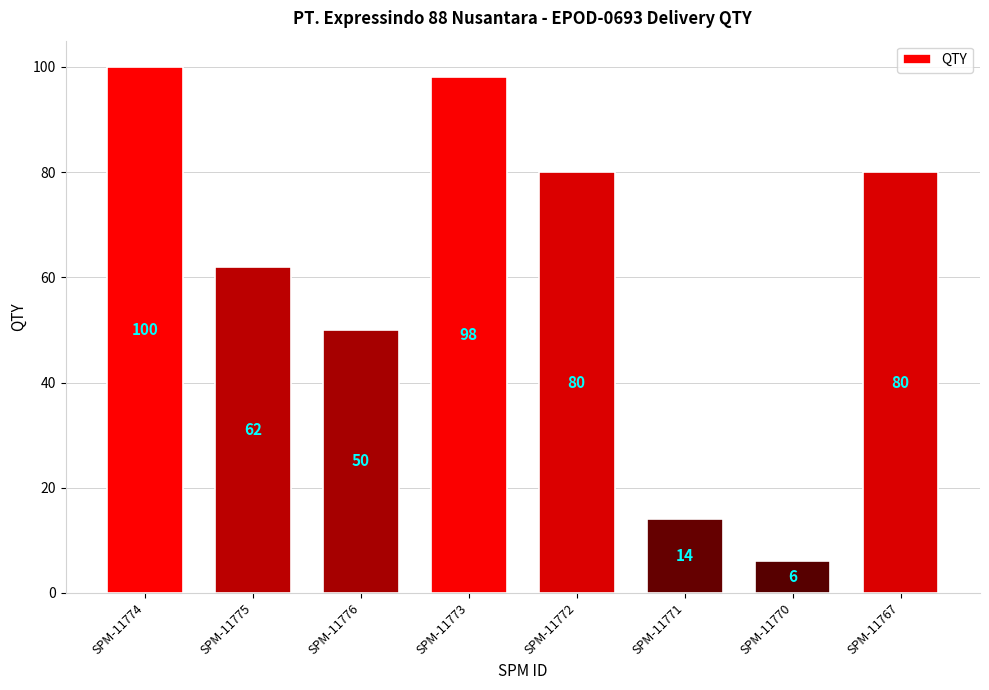

Approximately how many times larger is the value at SPM-11772 compared to SPM-11773?

0.8